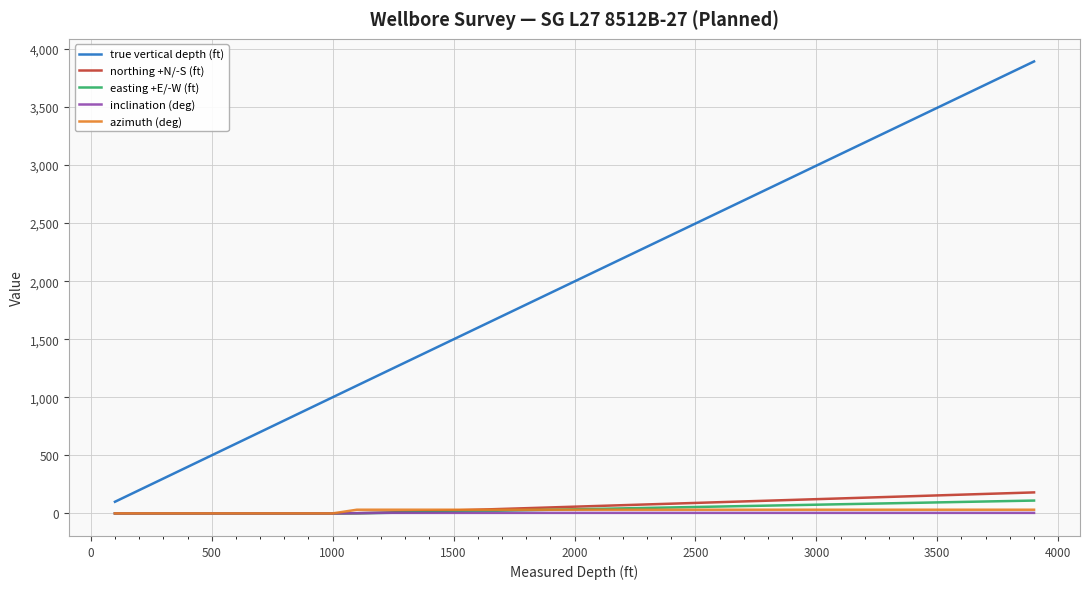

What is the difference between the second highest and second lowest values in the easting +E/-W (ft) series?

106.4